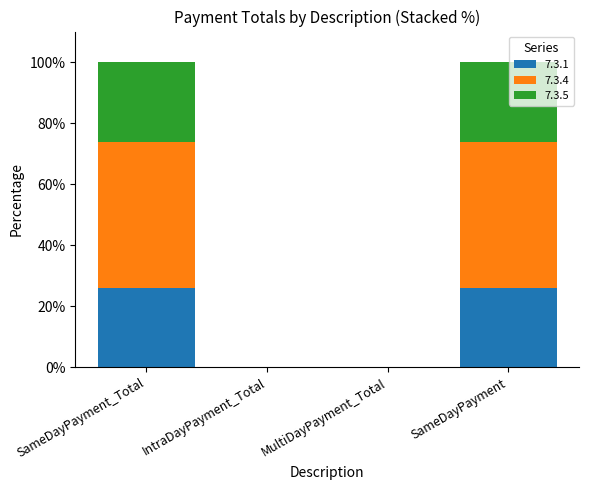

Is it true that 7.3.1 equals 26.1 at SameDayPayment?

True